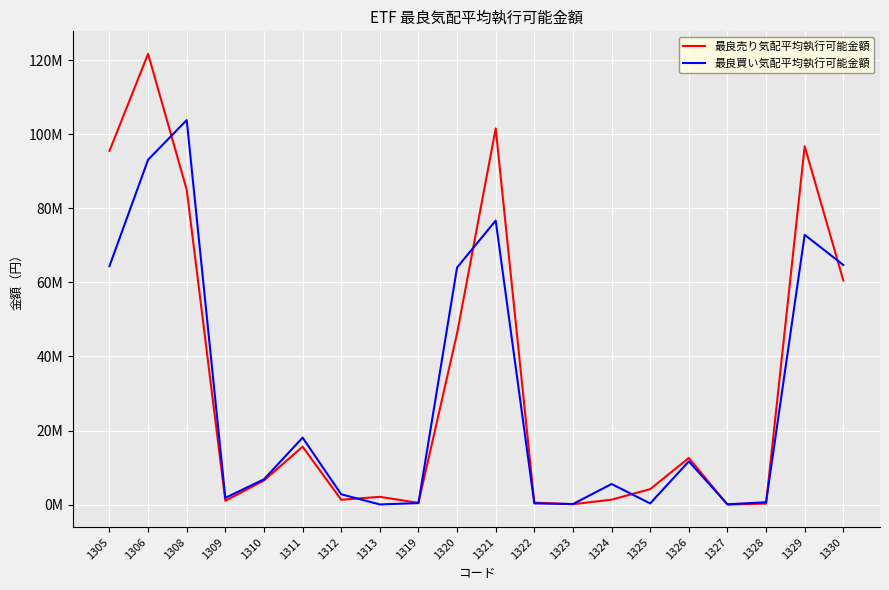

List the labels in order of 最良買い気配平均執行可能金額 value, smallest first.

1313, 1327, 1323, 1325, 1322, 1319, 1328, 1309, 1312, 1324, 1310, 1326, 1311, 1320, 1305, 1330, 1329, 1321, 1306, 1308